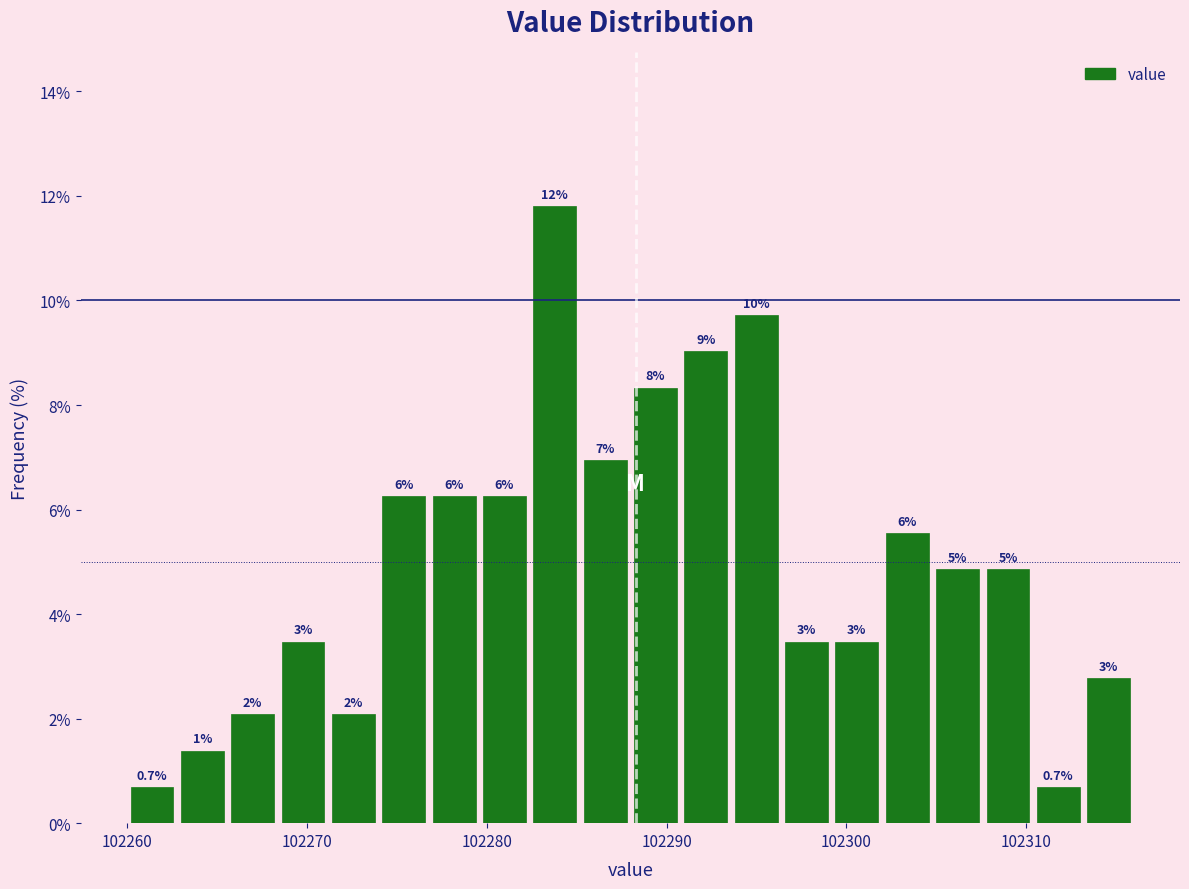

Around what value on the x-axis is the tallest bar? Give the approximate position of its centre, as read against the axis.

102284